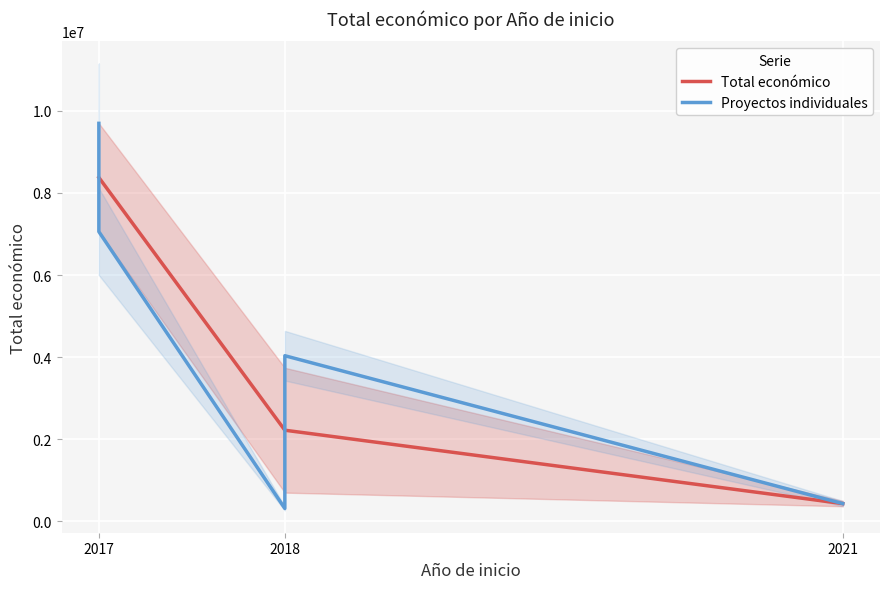

The value of Total económico at 2018 is 2218340.3. True or false?

True